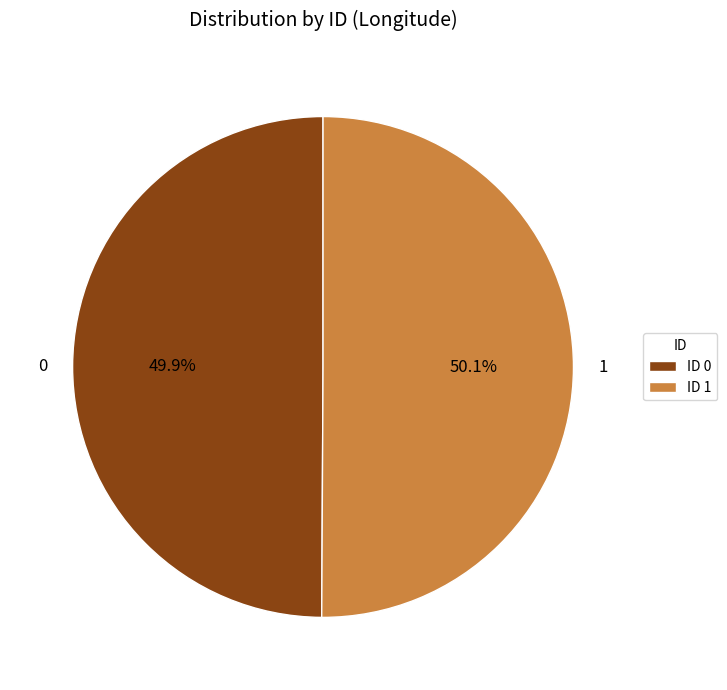

Count the number of slices in the pie.

2